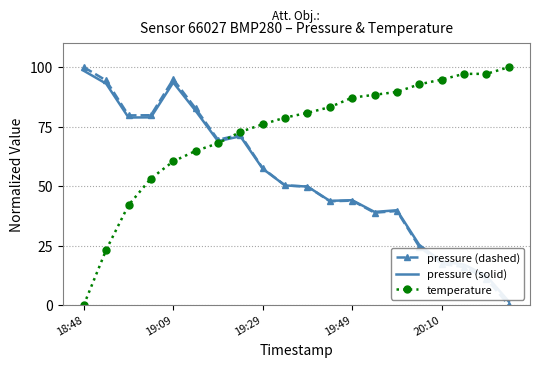

What is the highest value of the temperature series?

100.0